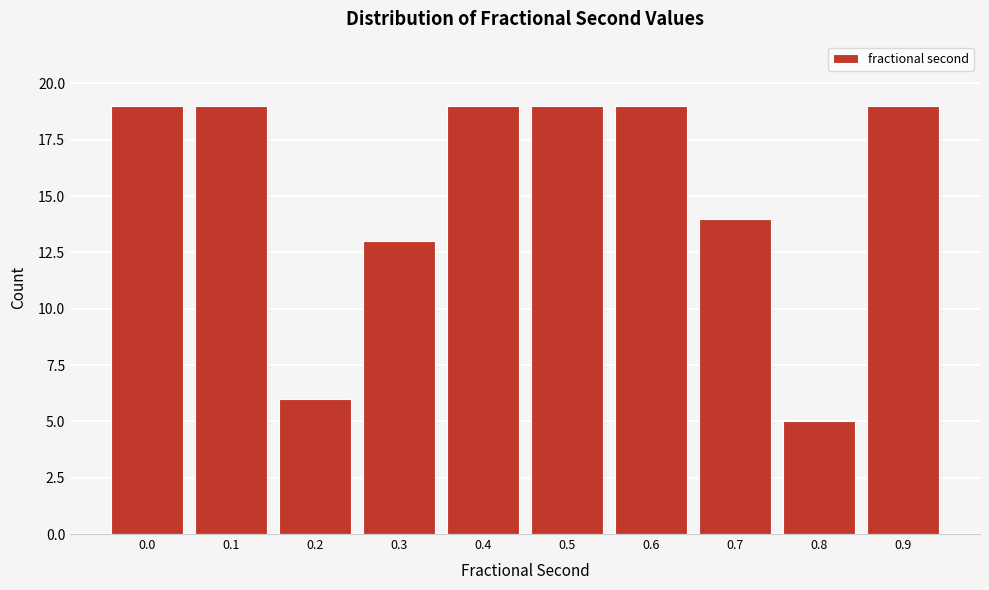

Reading left to right, what are all the values shown in this chart?

19	19	6	13	19	19	19	14	5	19